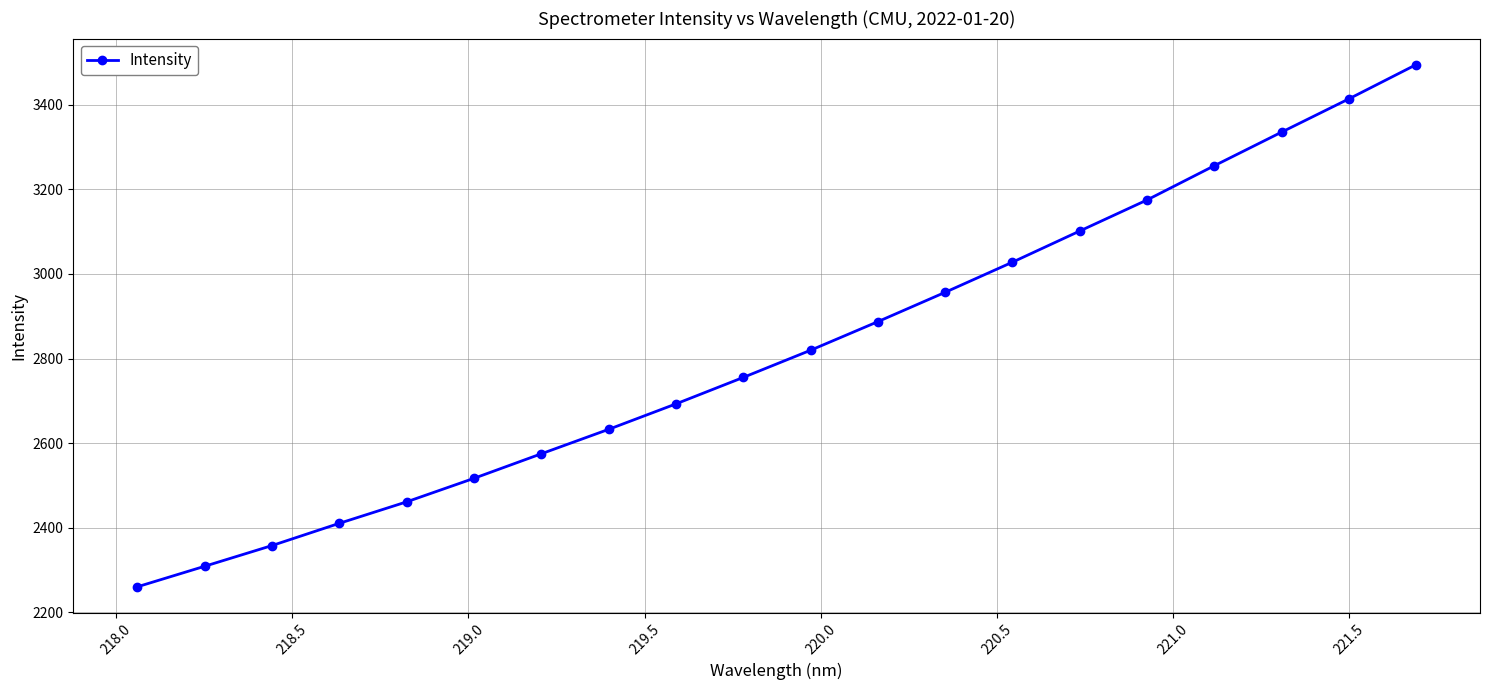

True or false: the data has more than 2 interior local peaks.

False